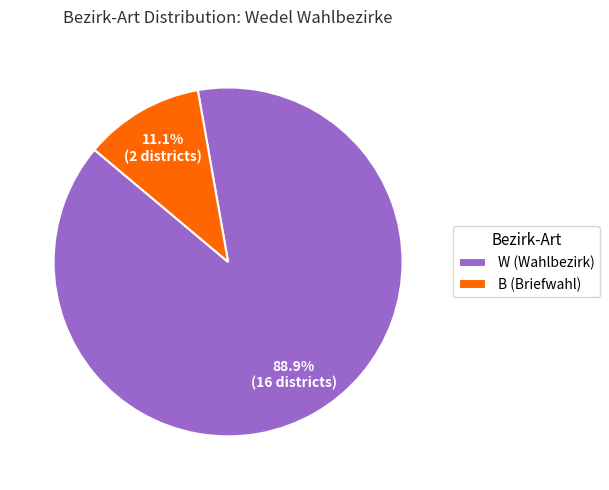

Does W account for over 50% of the chart?

Yes